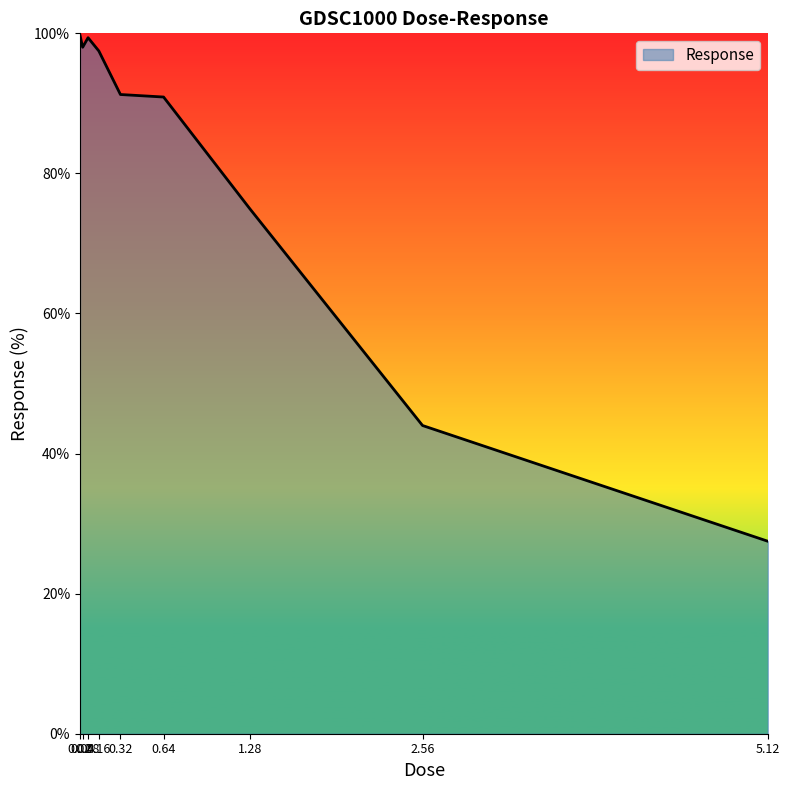

How many lines are shown in the chart?

1